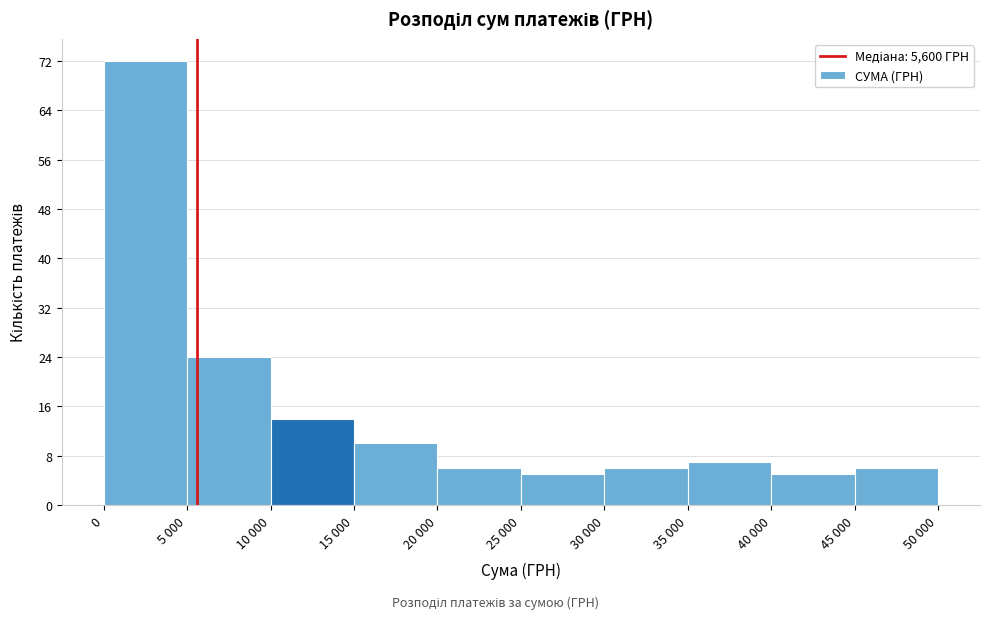

Reading left to right, extract all data points from this chart.

0=72	5 000=24	10 000=14	15 000=10	20 000=6	25 000=5	30 000=6	35 000=7	40 000=5	45 000=6